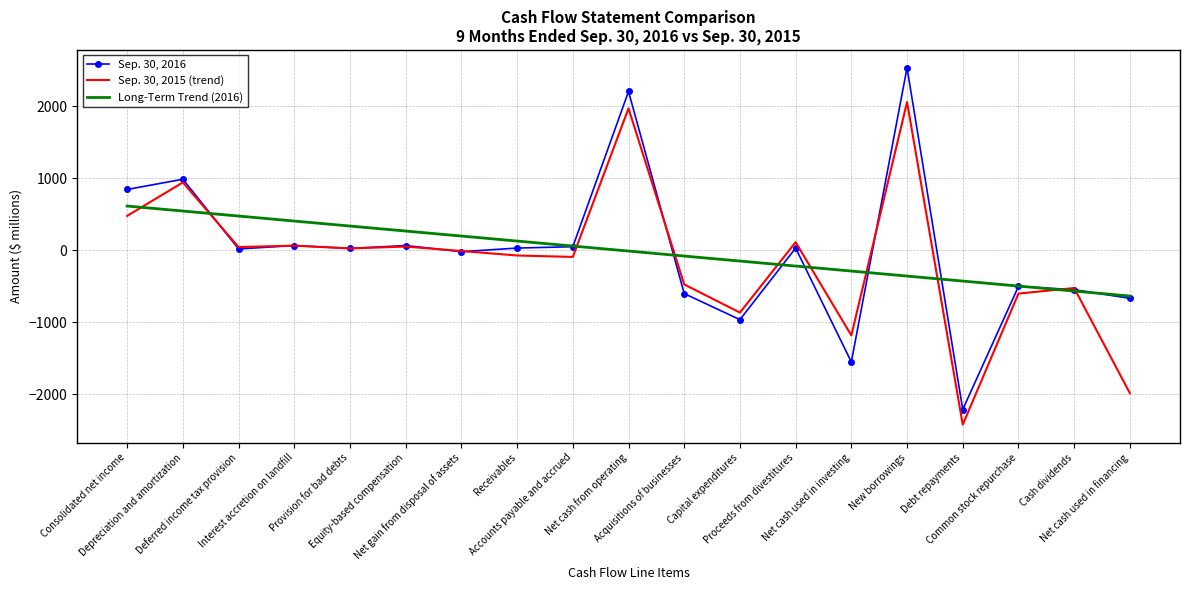

Which series has the widest spread of values?

Sep. 30, 2016